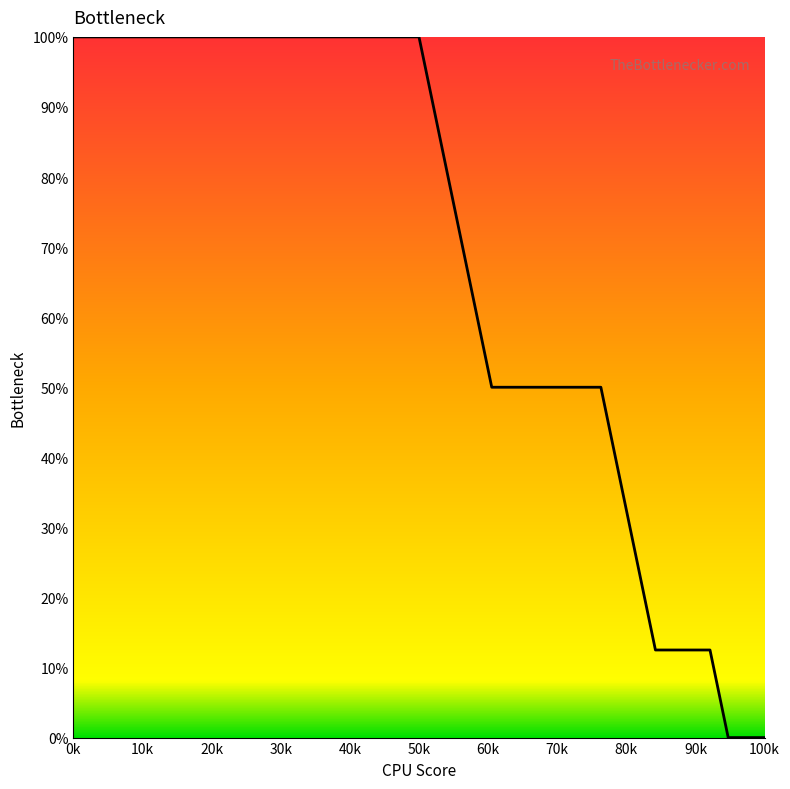

What is the value of the 18th point from the left?

1.0